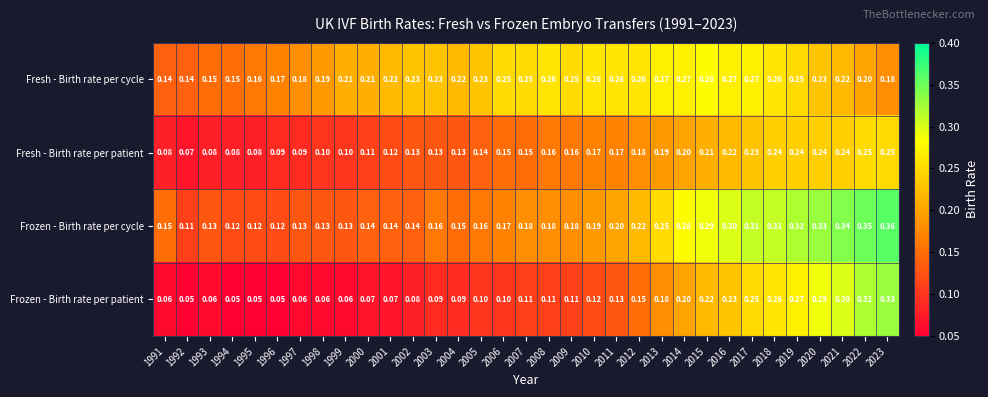

Which series has the largest total across all categories?

Fresh - Birth rate per cycle